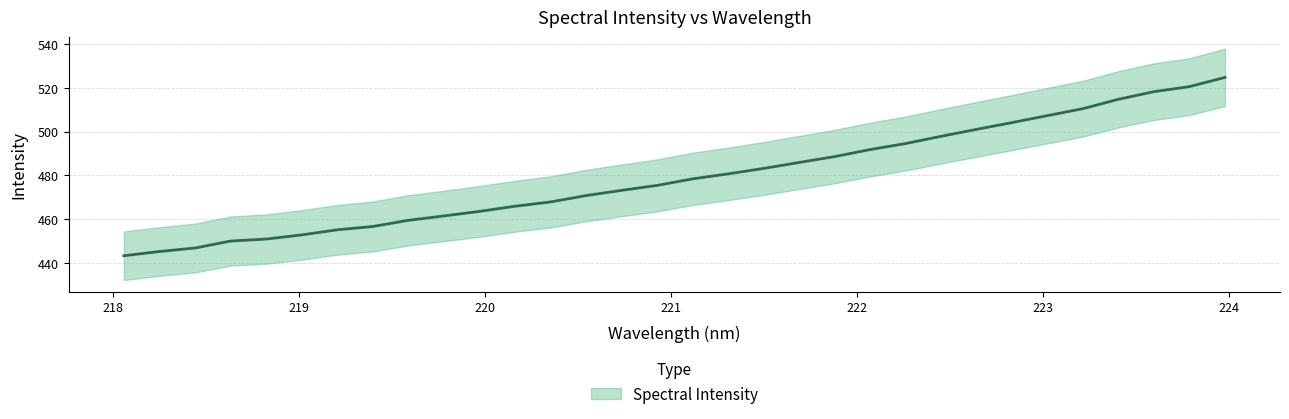

How many values exceed 478?

16